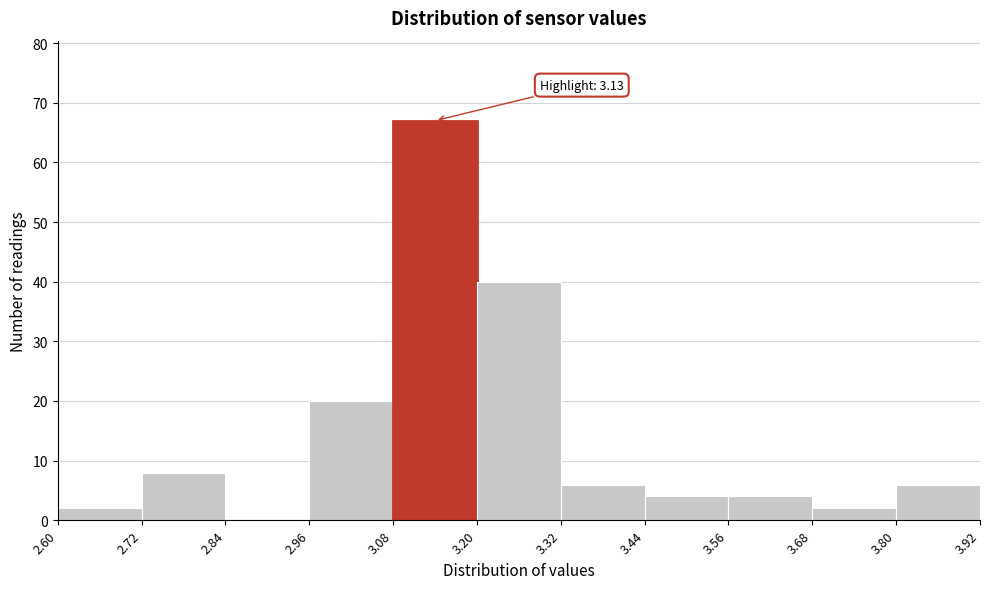

Which range on the x-axis has the tallest bar?

3.08 to 3.20